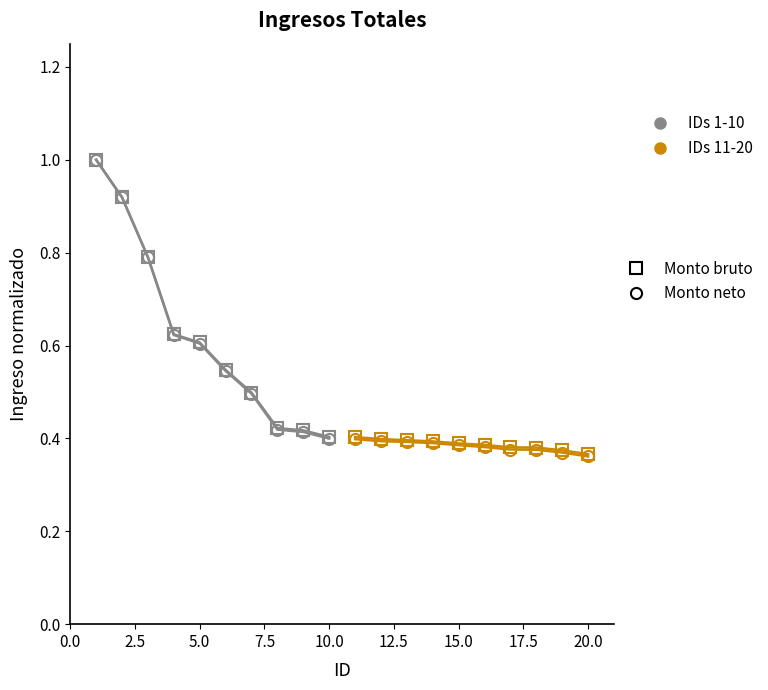

Which series has the largest total across all categories?

Monto bruto (IDs 1-10)